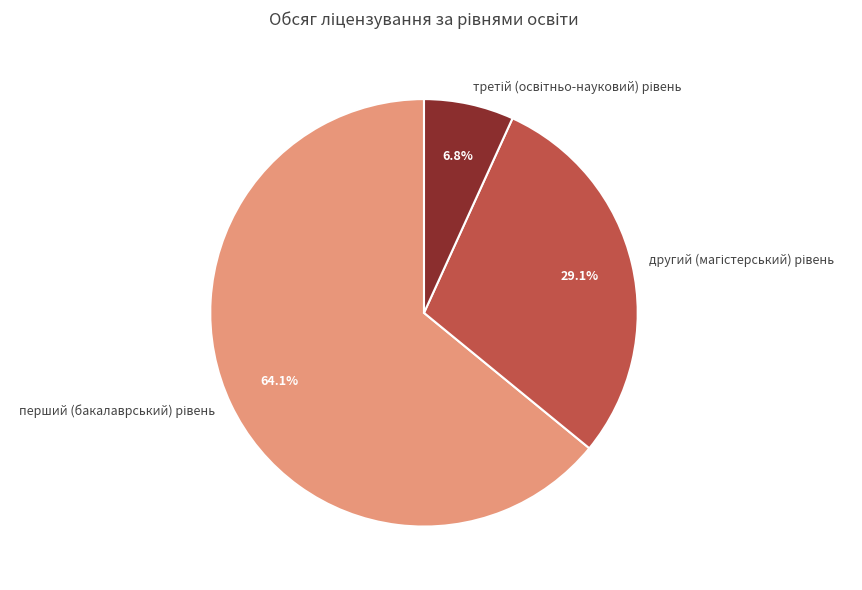

Is there any slice that represents more than half of the pie?

Yes